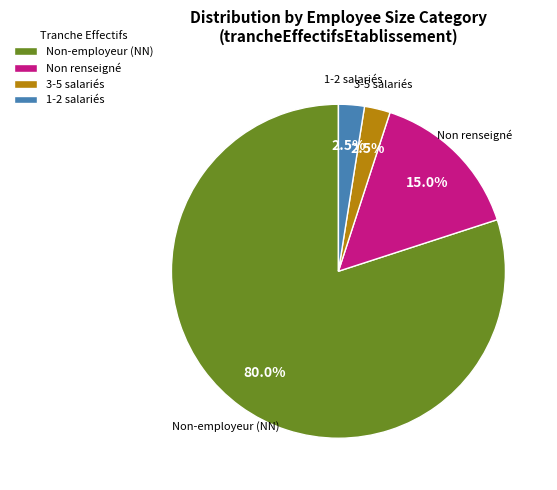

Which category has the biggest portion of the pie?

Non-employeur (NN)